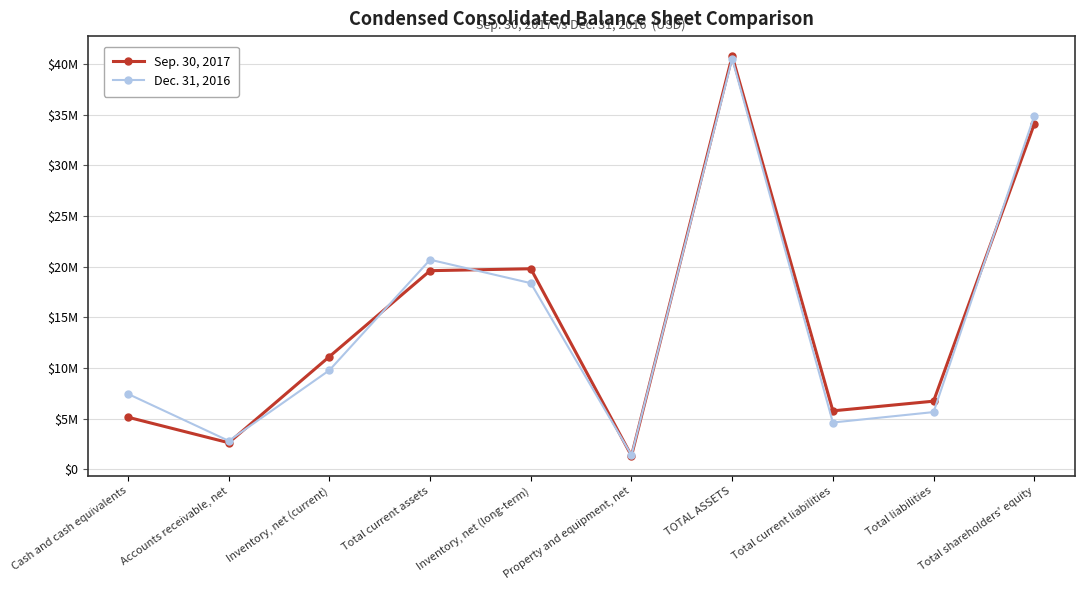

Reading left to right, extract all data points from this chart.

Sep. 30, 2017: Cash and cash equivalents=5127906	Accounts receivable, net=2612188	Inventory, net (current)=11115715	Total current assets=19592302	Inventory, net (long-term)=19782460	Property and equipment, net=1319962	TOTAL ASSETS=40770080	Total current liabilities=5758083	Total liabilities=6713236	Total shareholders' equity=34056844
Dec. 31, 2016: Cash and cash equivalents=7427273	Accounts receivable, net=2794626	Inventory, net (current)=9770206	Total current assets=20674188	Inventory, net (long-term)=18360211	Property and equipment, net=1391116	TOTAL ASSETS=40505776	Total current liabilities=4608256	Total liabilities=5637155	Total shareholders' equity=34868621